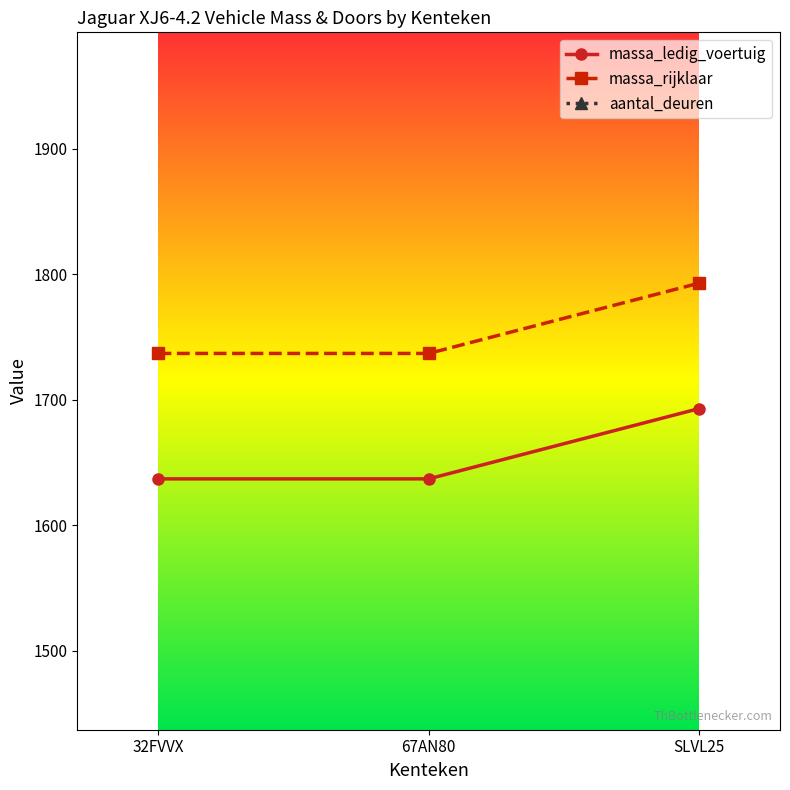

How many categories are shown in the chart?

3